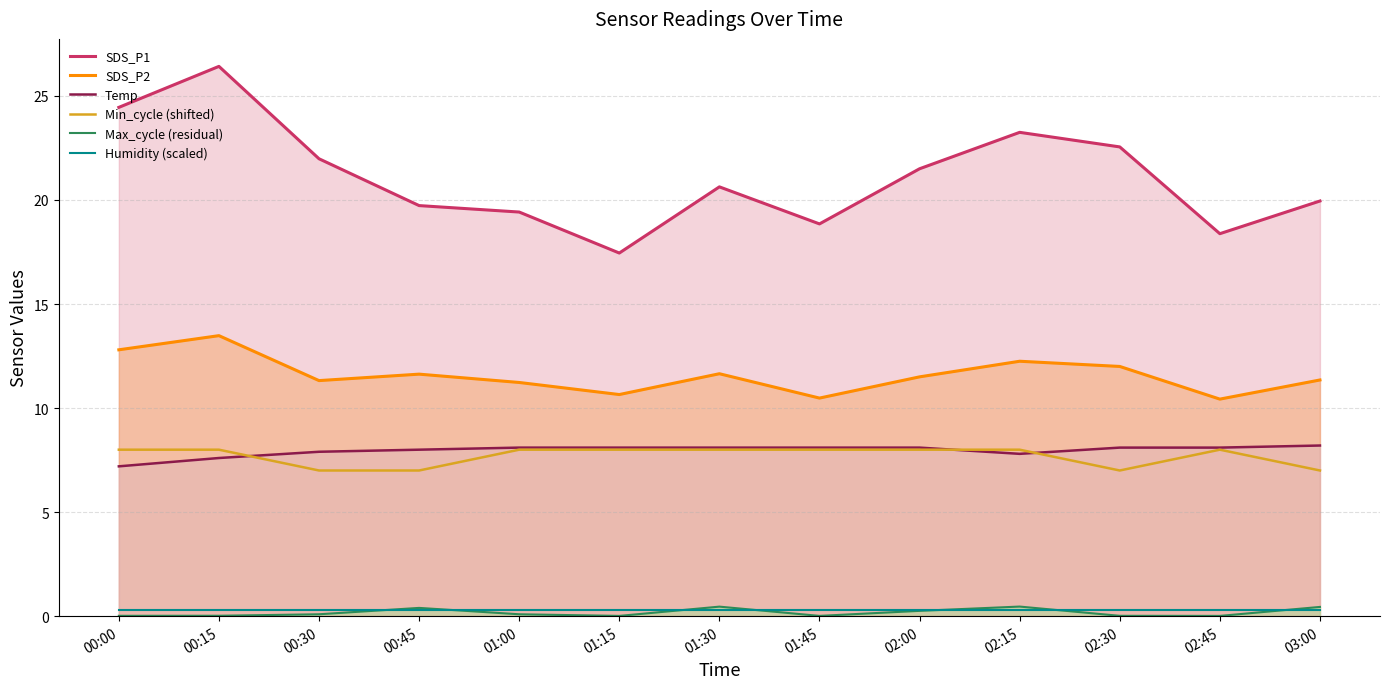

Reading right to left, transcribe all the data shown in this chart.

SDS_P1: 03:00=19.9	02:45=18.4	02:30=22.6	02:15=23.2	02:00=21.5	01:45=18.9	01:30=20.6	01:15=17.4	01:00=19.4	00:45=19.7	00:30=22.0	00:15=26.4	00:00=24.4
SDS_P2: 03:00=11.3	02:45=10.4	02:30=12.0	02:15=12.2	02:00=11.5	01:45=10.5	01:30=11.7	01:15=10.7	01:00=11.2	00:45=11.6	00:30=11.3	00:15=13.5	00:00=12.8
Temp: 03:00=8.2	02:45=8.1	02:30=8.1	02:15=7.8	02:00=8.1	01:45=8.1	01:30=8.1	01:15=8.1	01:00=8.1	00:45=8.0	00:30=7.9	00:15=7.6	00:00=7.2
Min_cycle (shifted): 03:00=7.0	02:45=8.0	02:30=7.0	02:15=8.0	02:00=8.0	01:45=8.0	01:30=8.0	01:15=8.0	01:00=8.0	00:45=7.0	00:30=7.0	00:15=8.0	00:00=8.0
Max_cycle (residual): 03:00=0.4	02:45=0.0	02:30=0.0	02:15=0.5	02:00=0.3	01:45=0.0	01:30=0.5	01:15=0.0	01:00=0.1	00:45=0.4	00:30=0.1	00:15=0.0	00:00=0.0
Humidity (scaled): 03:00=0.3	02:45=0.3	02:30=0.3	02:15=0.3	02:00=0.3	01:45=0.3	01:30=0.3	01:15=0.3	01:00=0.3	00:45=0.3	00:30=0.3	00:15=0.3	00:00=0.3